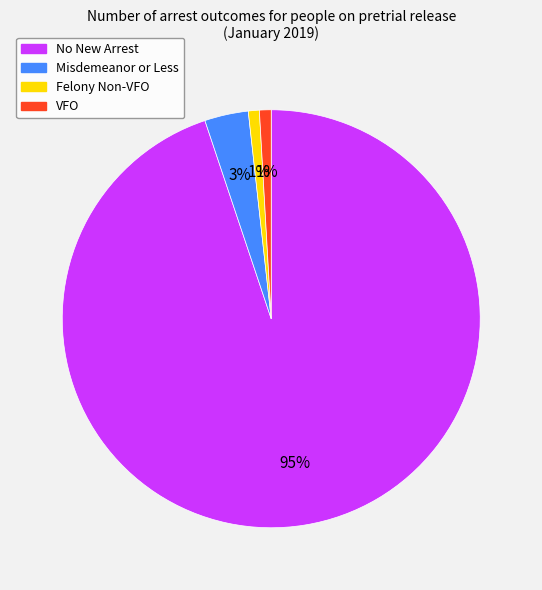

What percentage is the No New Arrest slice, to the nearest percent?

95%